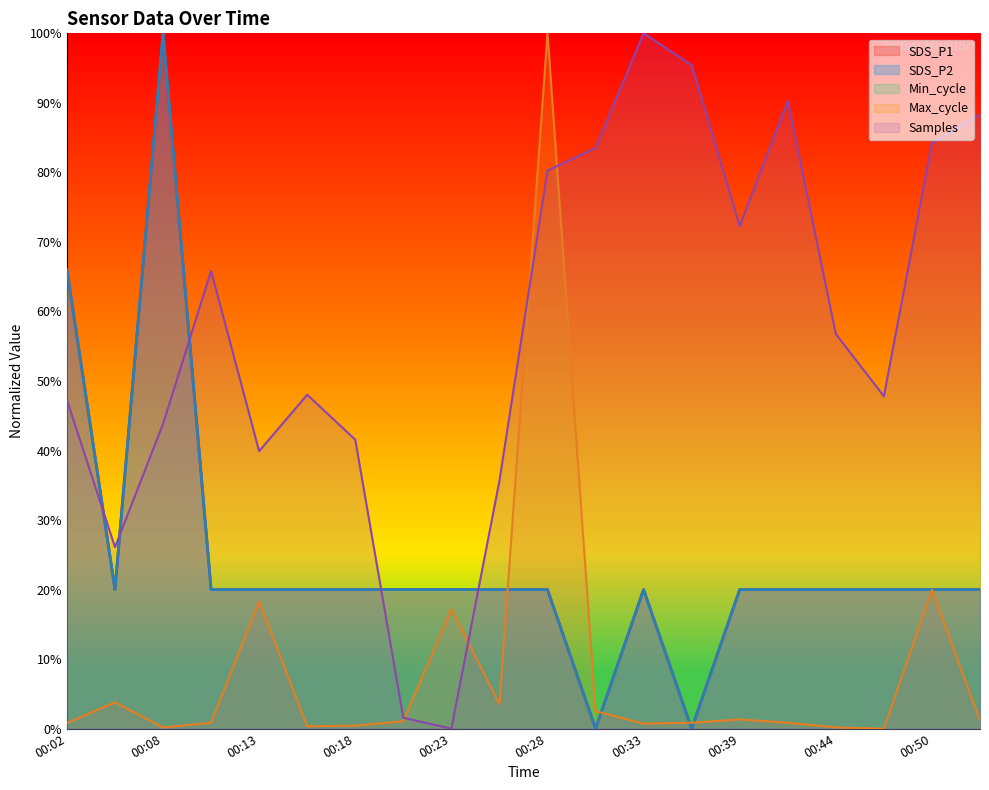

Which series ends up on top after the final intersection of SDS_P1 and Samples?

Samples